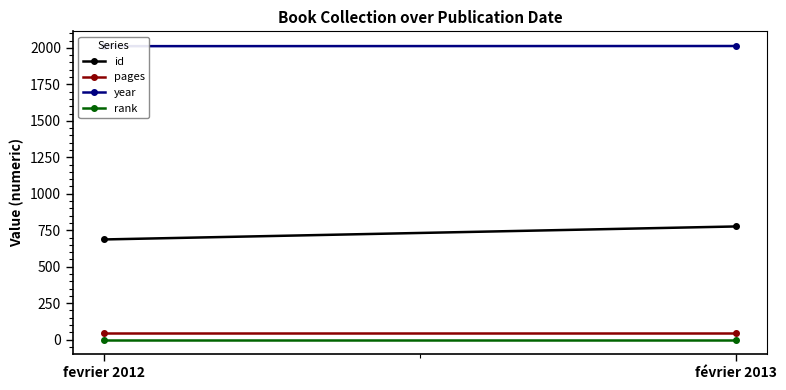

What is the sum of all pages values?

96